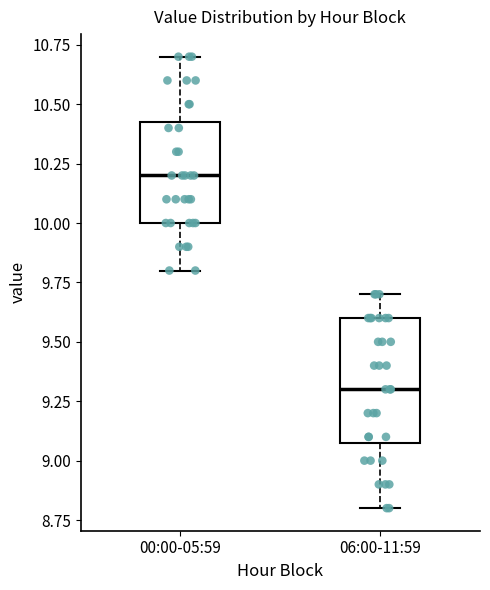

Reading left to right, transcribe this box plot: for each box, give where its median line is, the range the box spans, and where its two whiskers end, as read against the y-axis. The values are not printed on the chart, so give them approximately, as read against the axis.

00:00-05:59: median 10.20, box 10.00 to 10.45, whiskers 9.80 to 10.70
06:00-11:59: median 9.30, box 9.10 to 9.60, whiskers 8.80 to 9.70